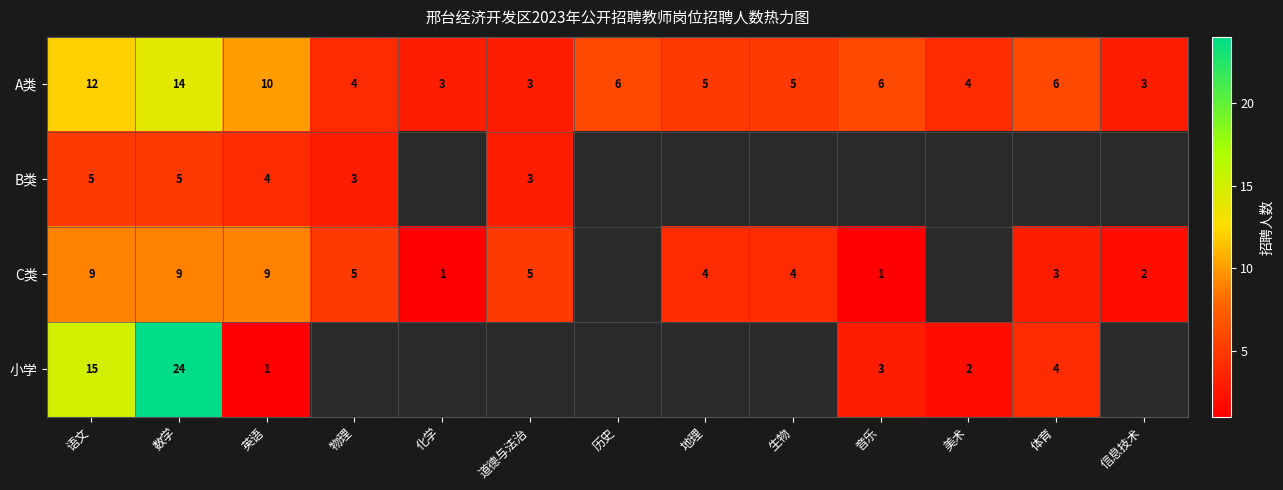

What is the smallest value displayed?

1.0